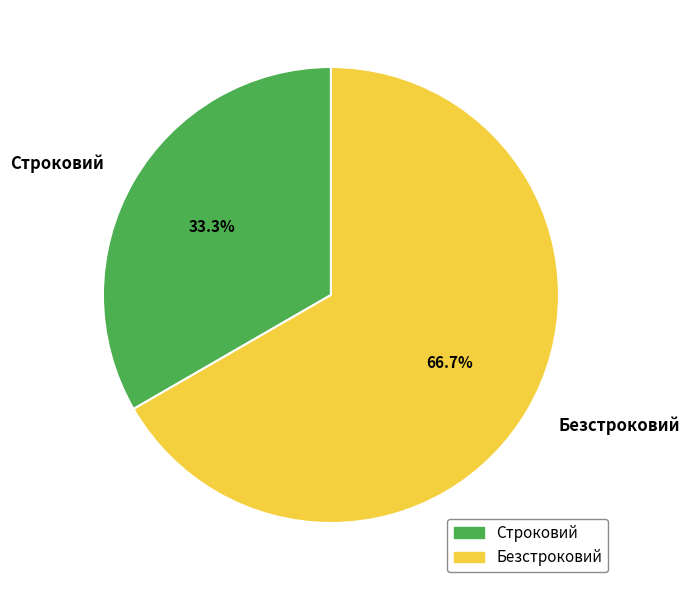

To the nearest percent, what percentage of the pie is Безстроковий?

67%